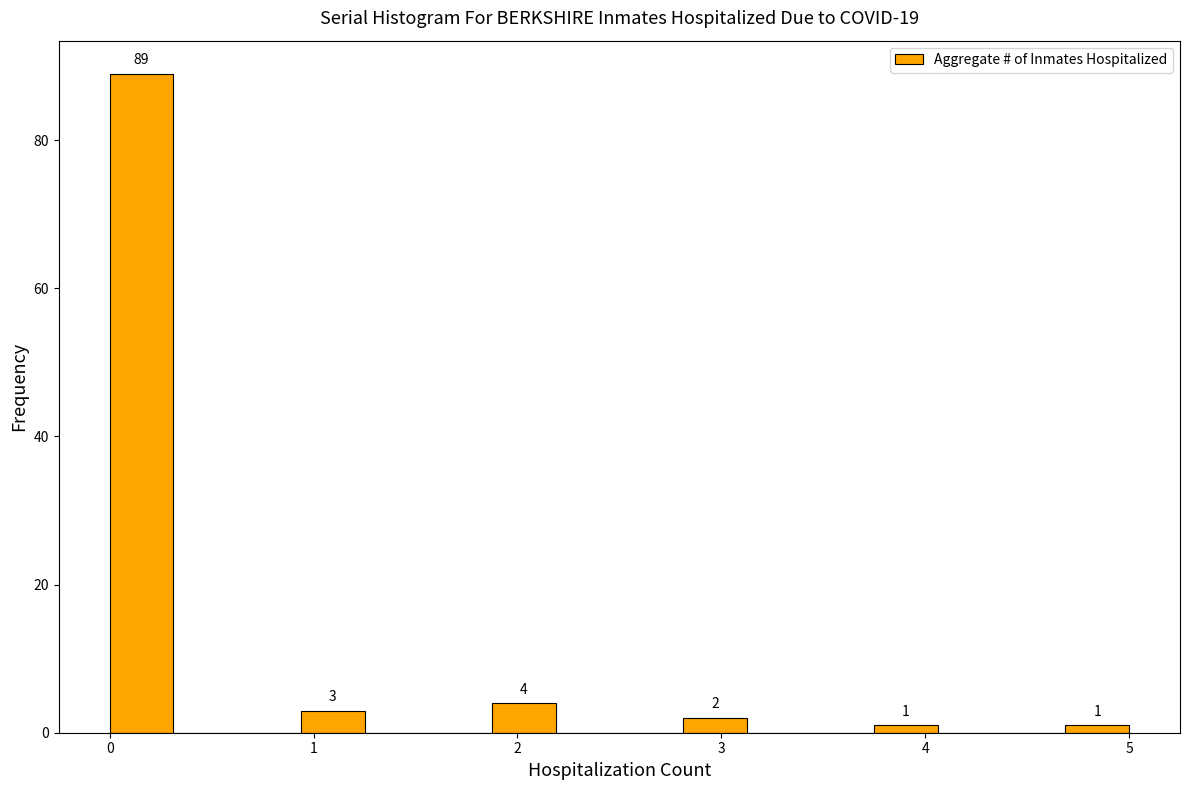

Around what value on the x-axis is the tallest bar? Give the approximate position of its centre, as read against the axis.

0.2